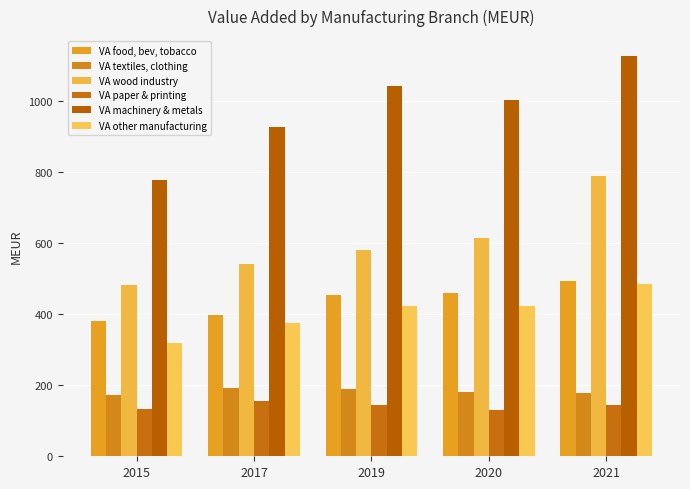

Count the number of categories in the chart.

5